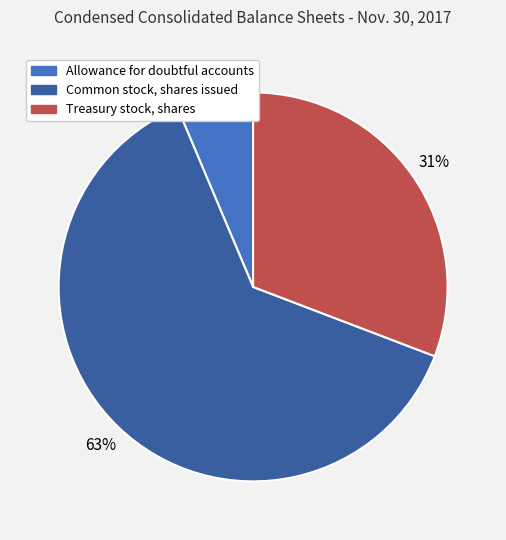

What is the ratio of the value at Allowance for doubtful accounts to the value at Treasury stock, shares?

0.2